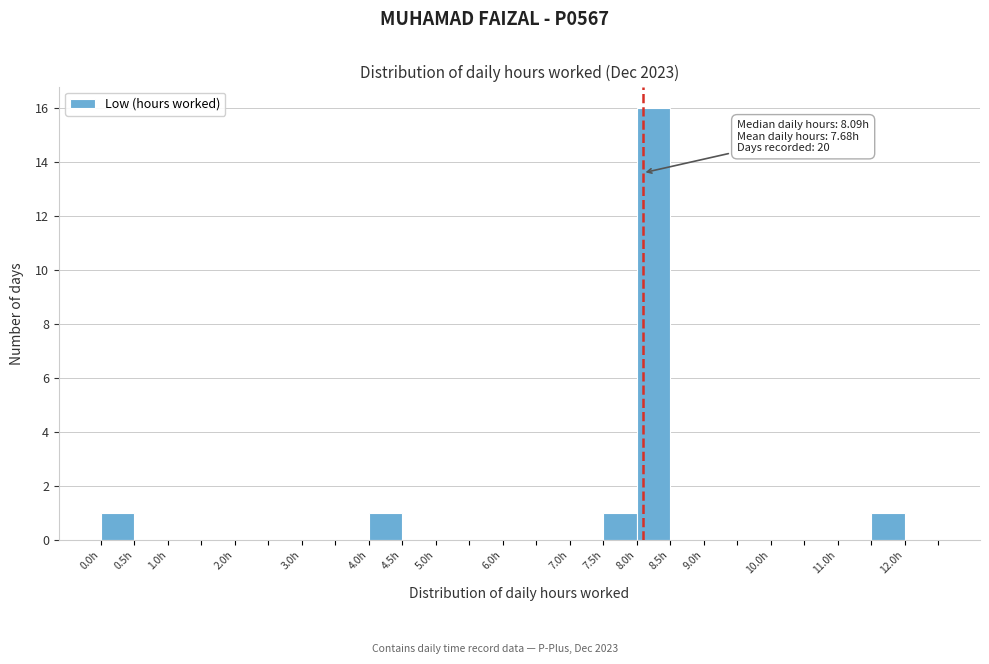

Over which range of the x-axis is the bar tallest?

8.0 to 8.5